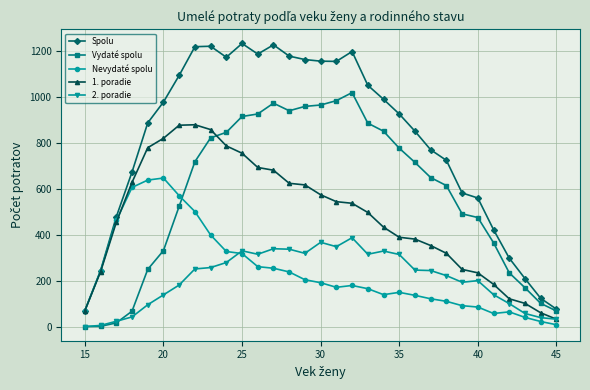

Which series has the widest spread of values?

Spolu